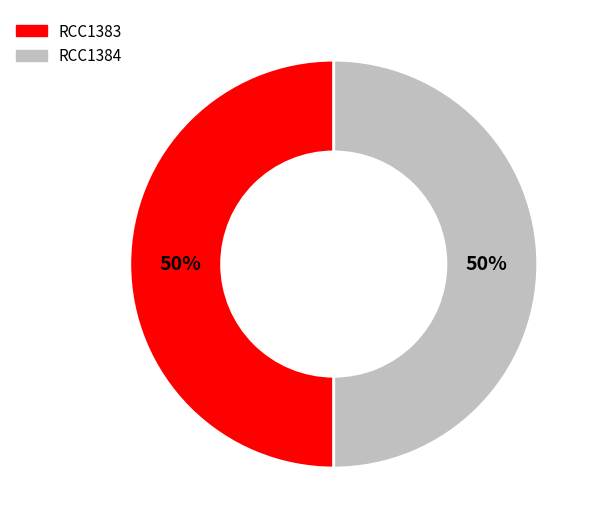

True or false: RCC1384 accounts for 60% of the total.

False